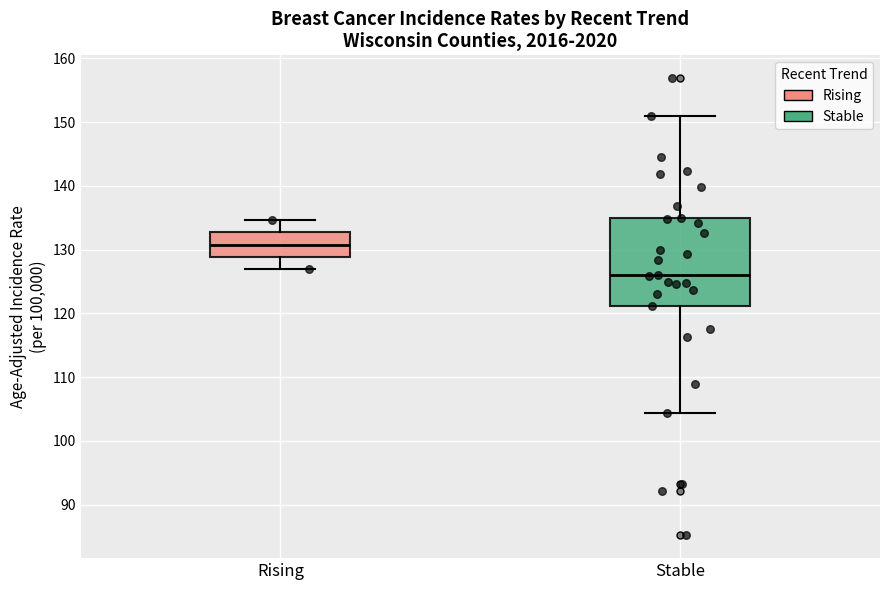

Comparing the boxes themselves (not the whiskers), which one is the tallest?

Stable